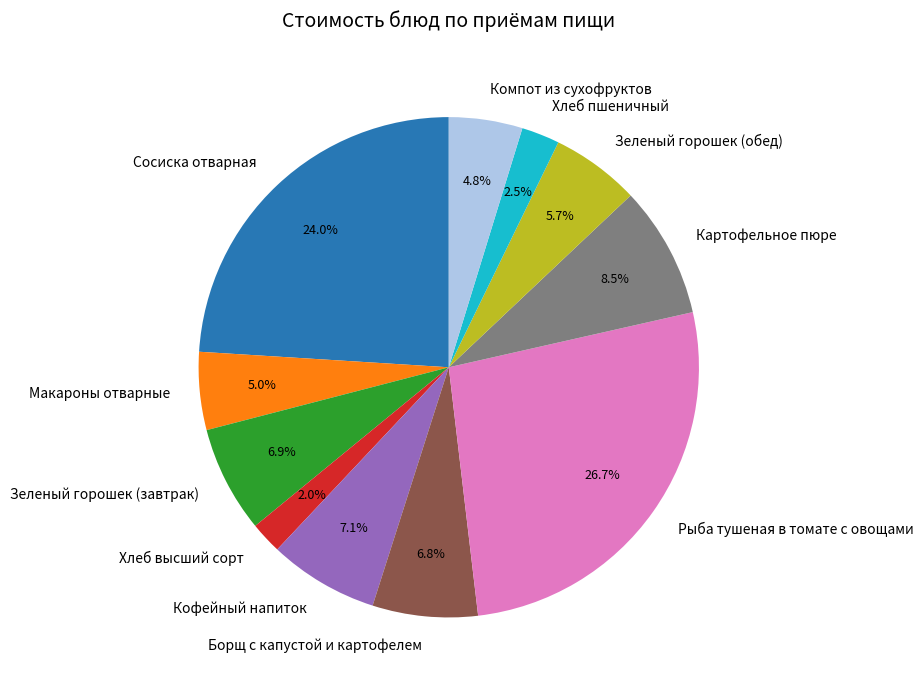

To the nearest percent, what percentage of the pie is Макароны отварные?

5%